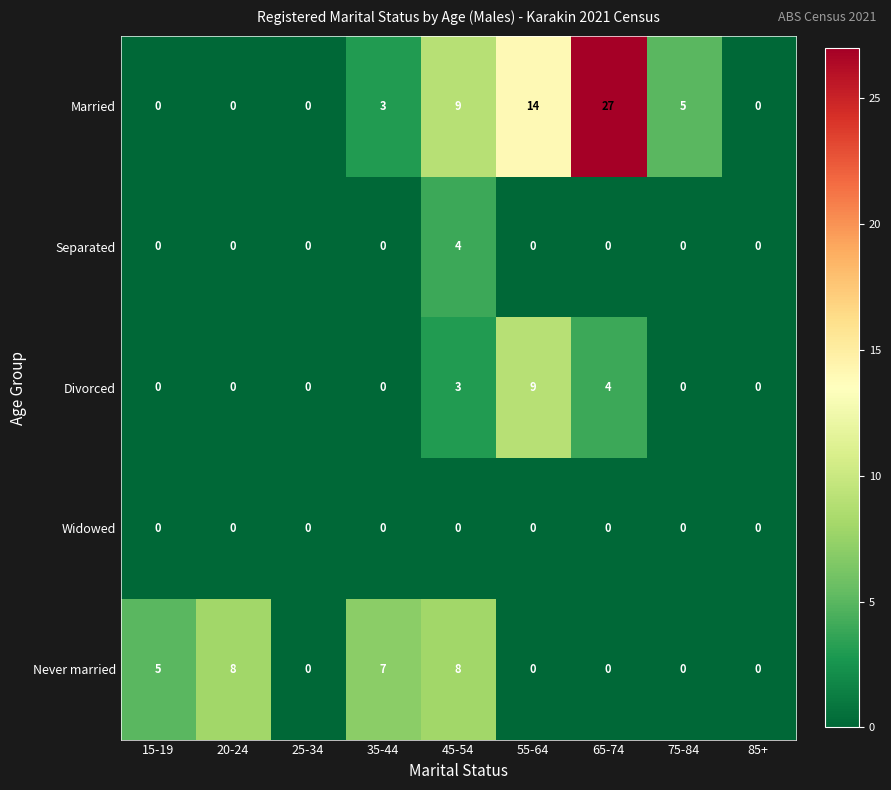

True or false: Divorced has a value of -6 at 75-84.

False